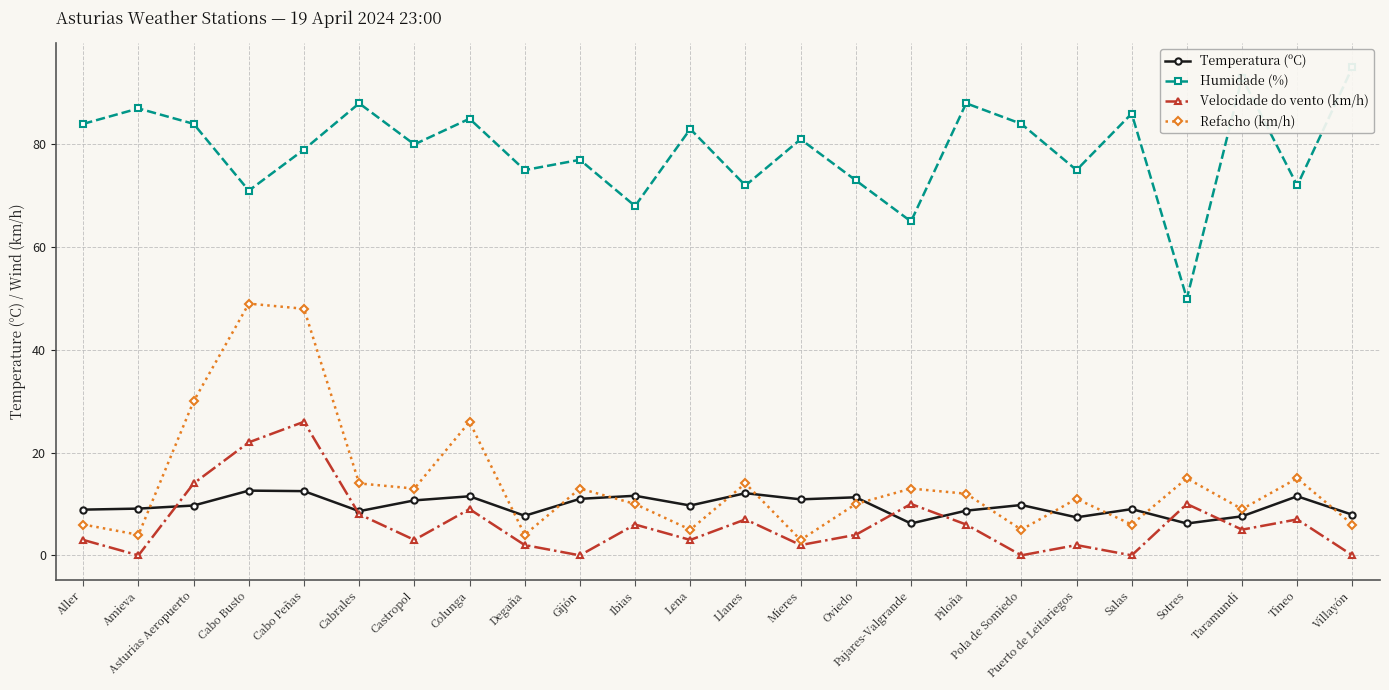

True or false: Humidade (%) has more than 2 interior local peaks.

True